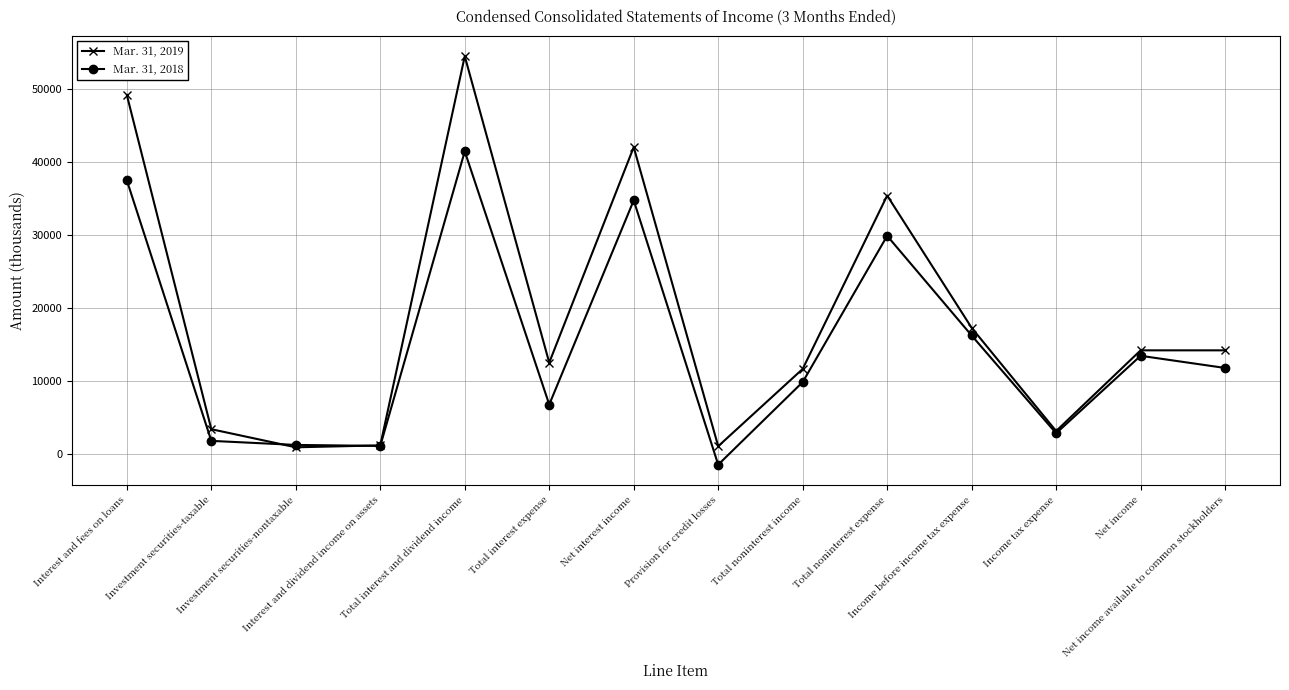

Rank the series by their average value, from lowest to highest.

Mar. 31, 2018, Mar. 31, 2019